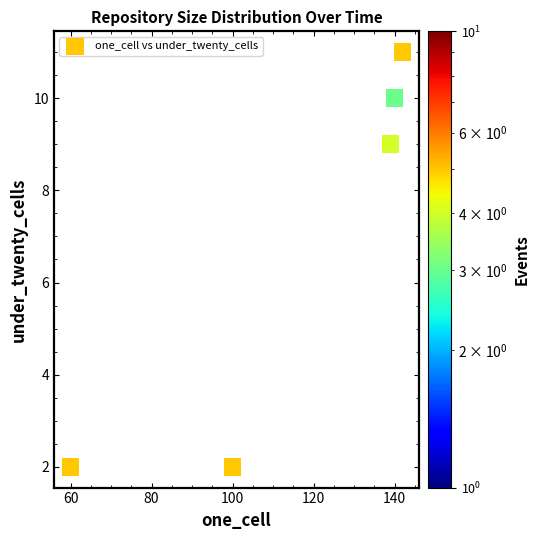

What is the average X value?

116